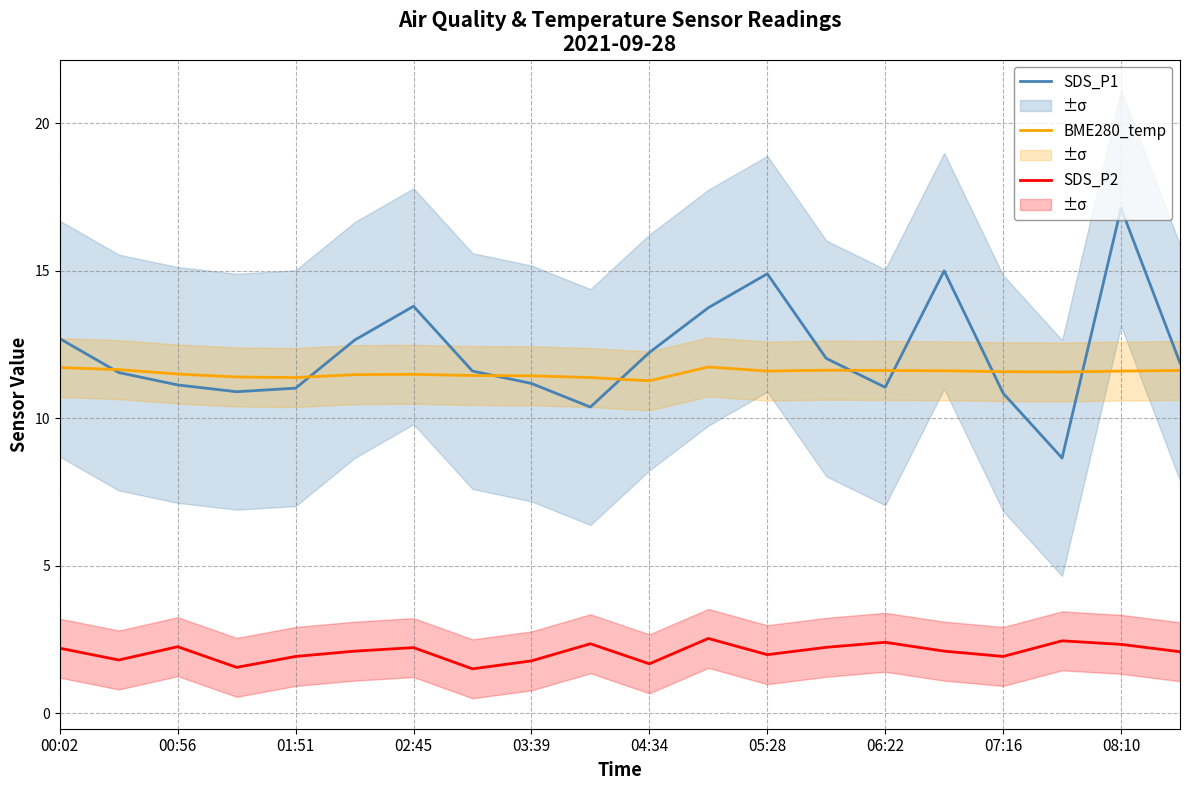

Is the value of BME280_temperature at 00:02 greater than the value of SDS_P1 at 15?

No